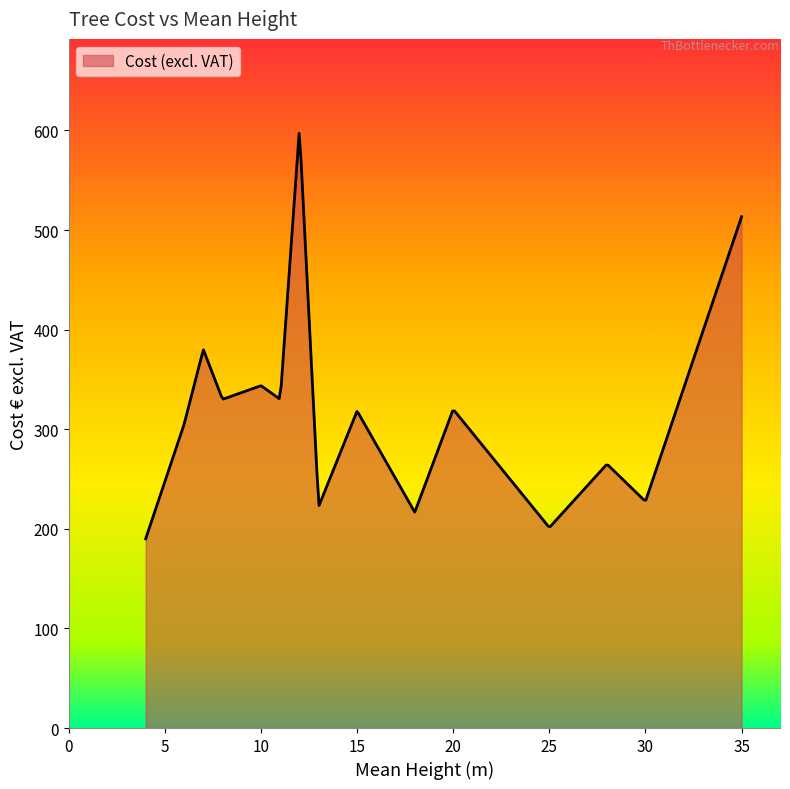

What is the minimum value shown in the chart?

190.0